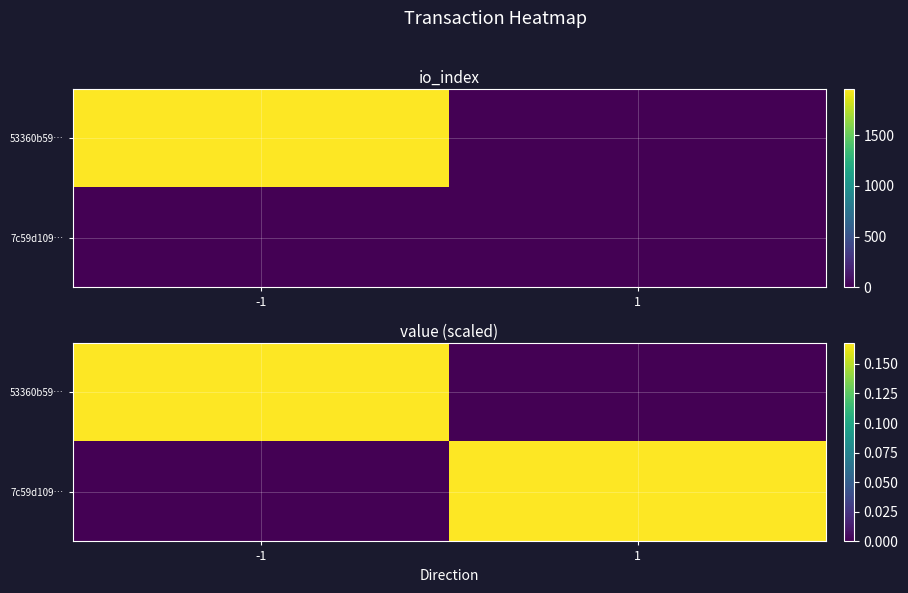

Between -1 and 1, which series saw the biggest shift?

53360b59…